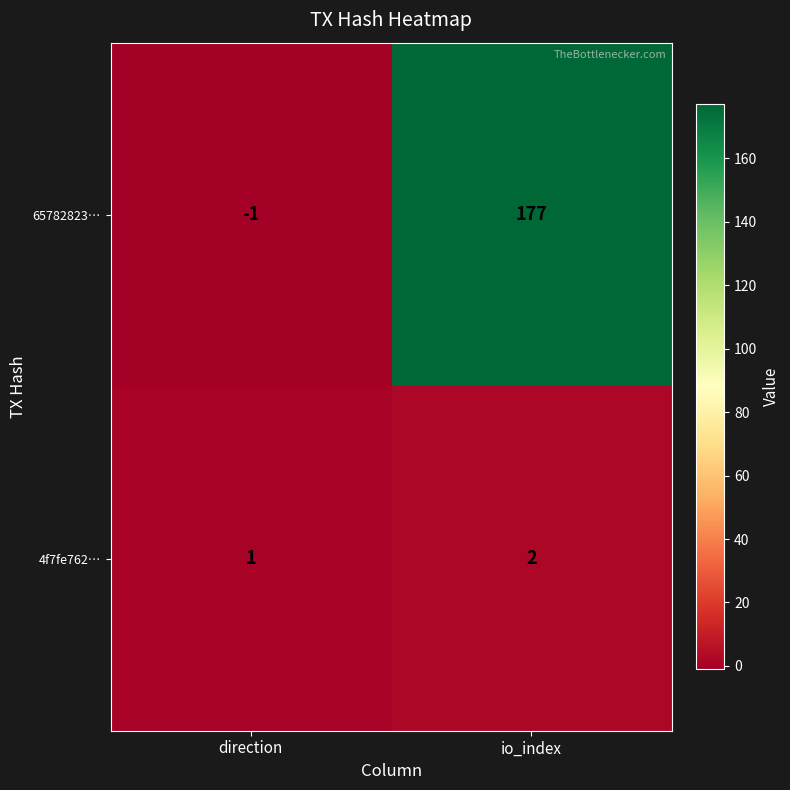

What is the sum of the 65782823… values at direction and io_index?

176